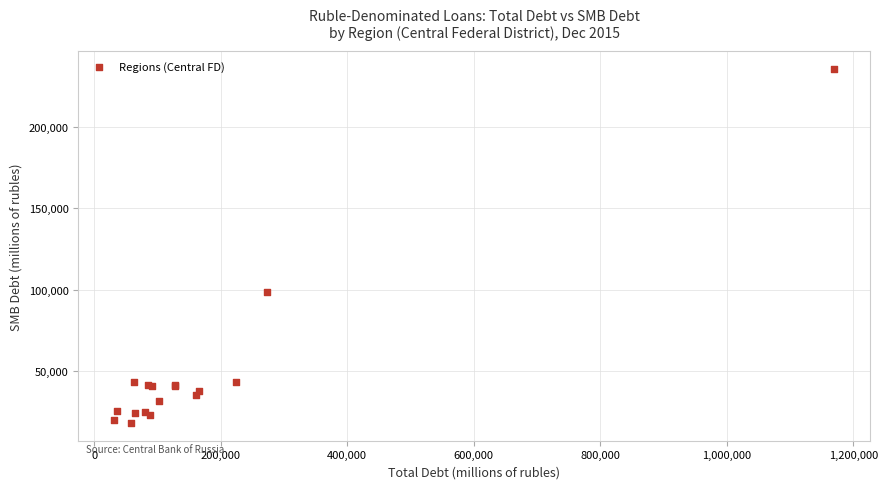

What Y value in the scatter plot is closest to 126853?

98743